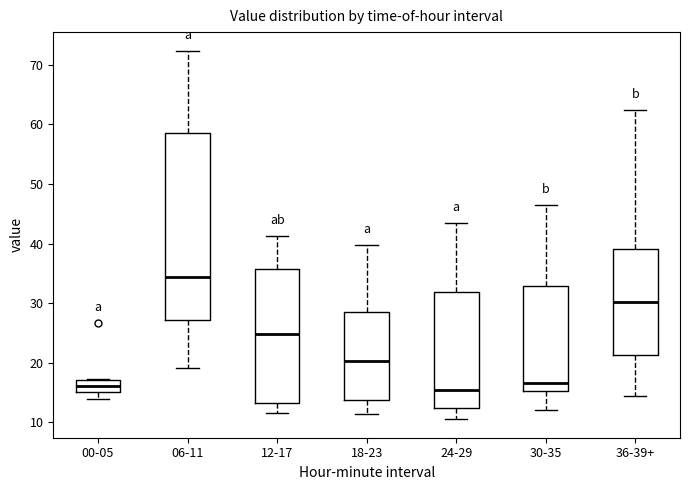

Comparing the boxes themselves (not the whiskers), which one is the tallest?

06-11